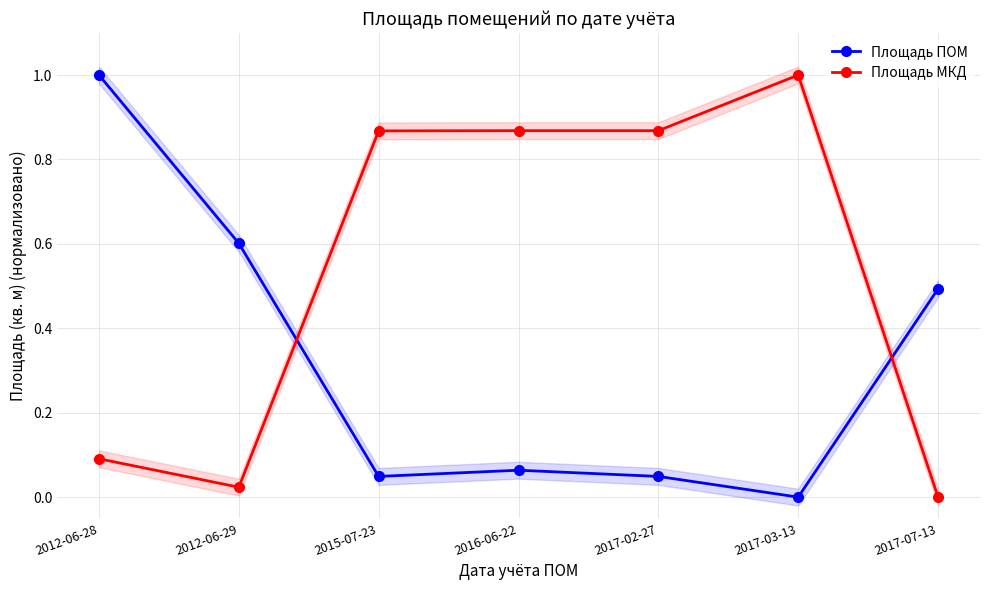

At how many categories does at least one series exceed 0?

7